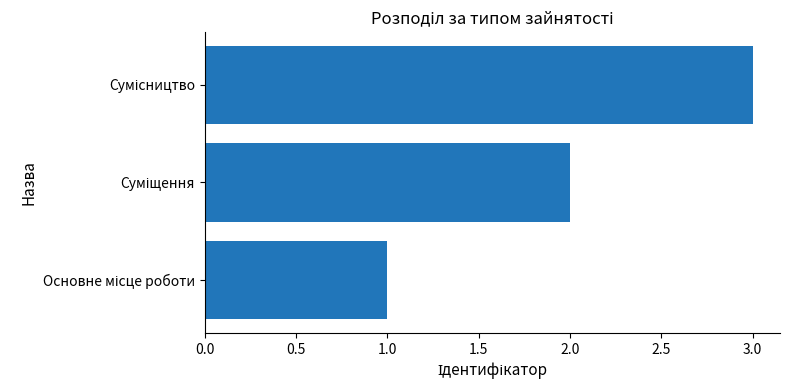

What is the sum of all values?

6